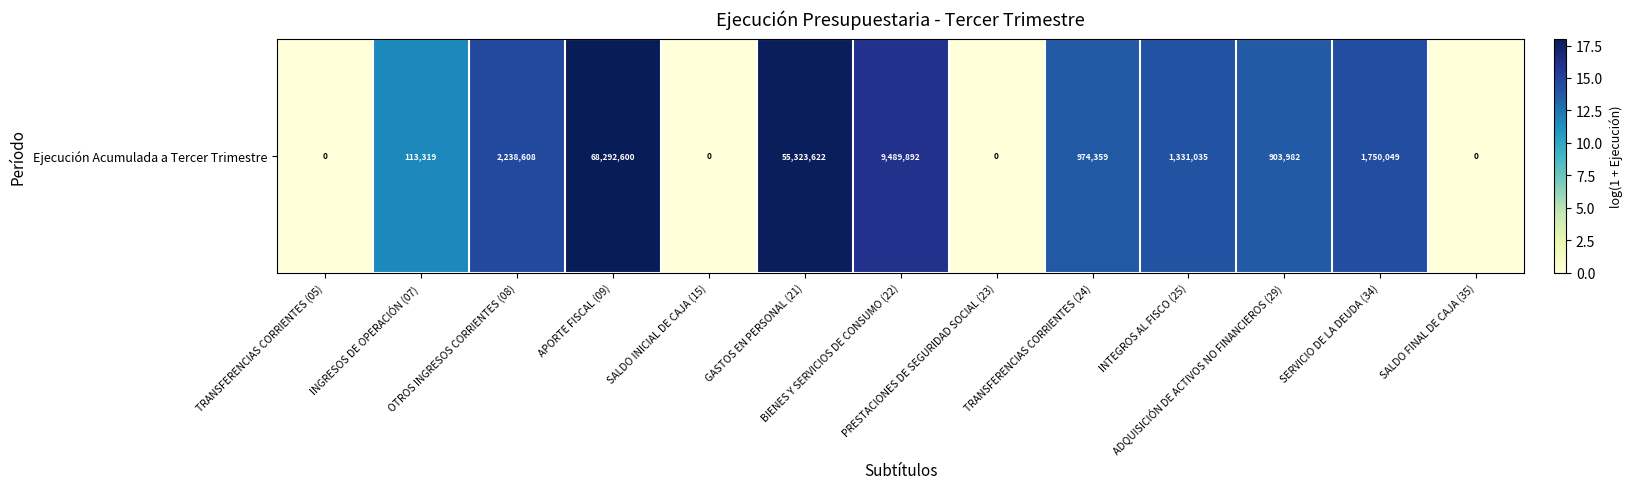

What is the change in value from TRANSFERENCIAS CORRIENTES (24) to SALDO FINAL DE CAJA (35)?

-13.8